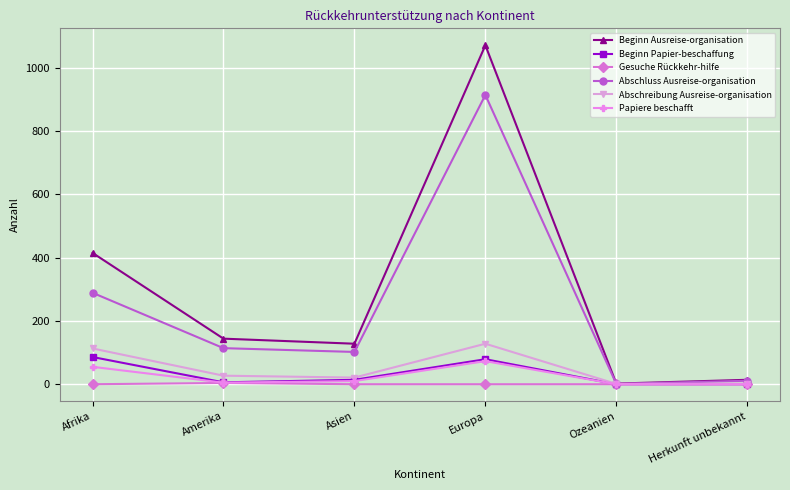

Which series has the largest range (max minus min)?

Beginn Ausreise-organisation